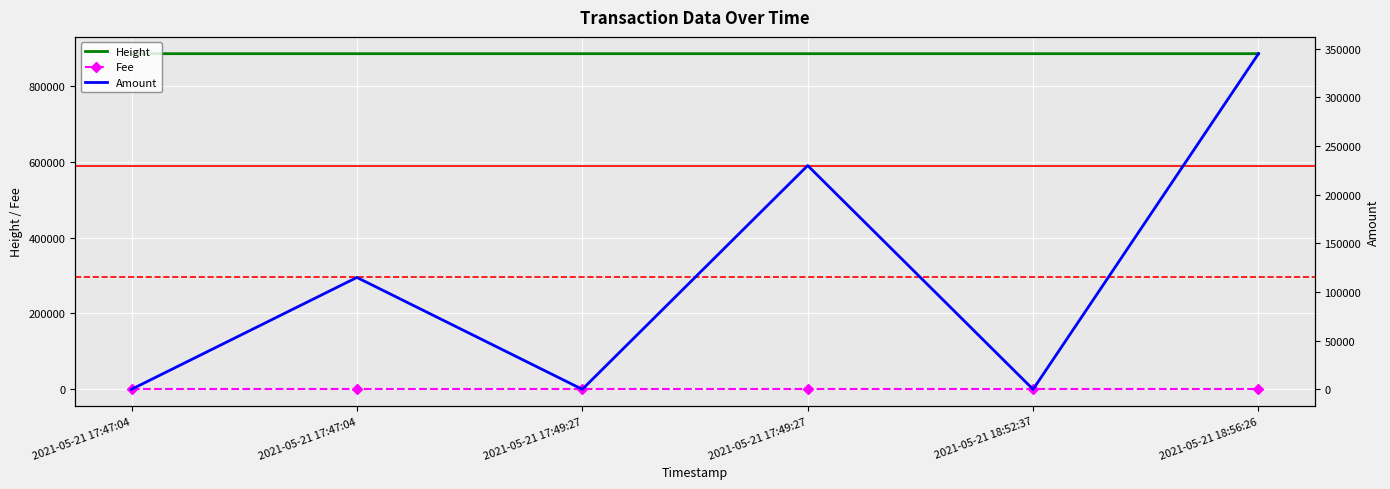

How many series are shown in this chart?

3